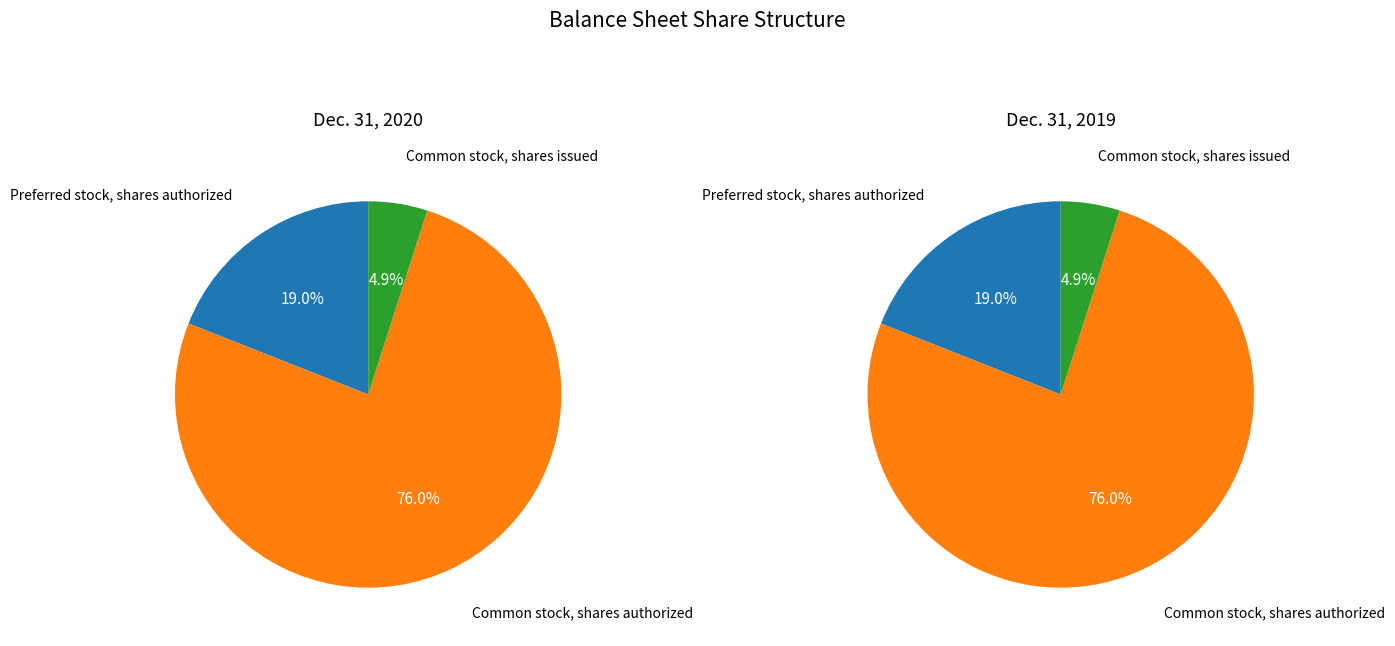

To the nearest percent, what is the difference between the largest and smallest slice percentages?

71%